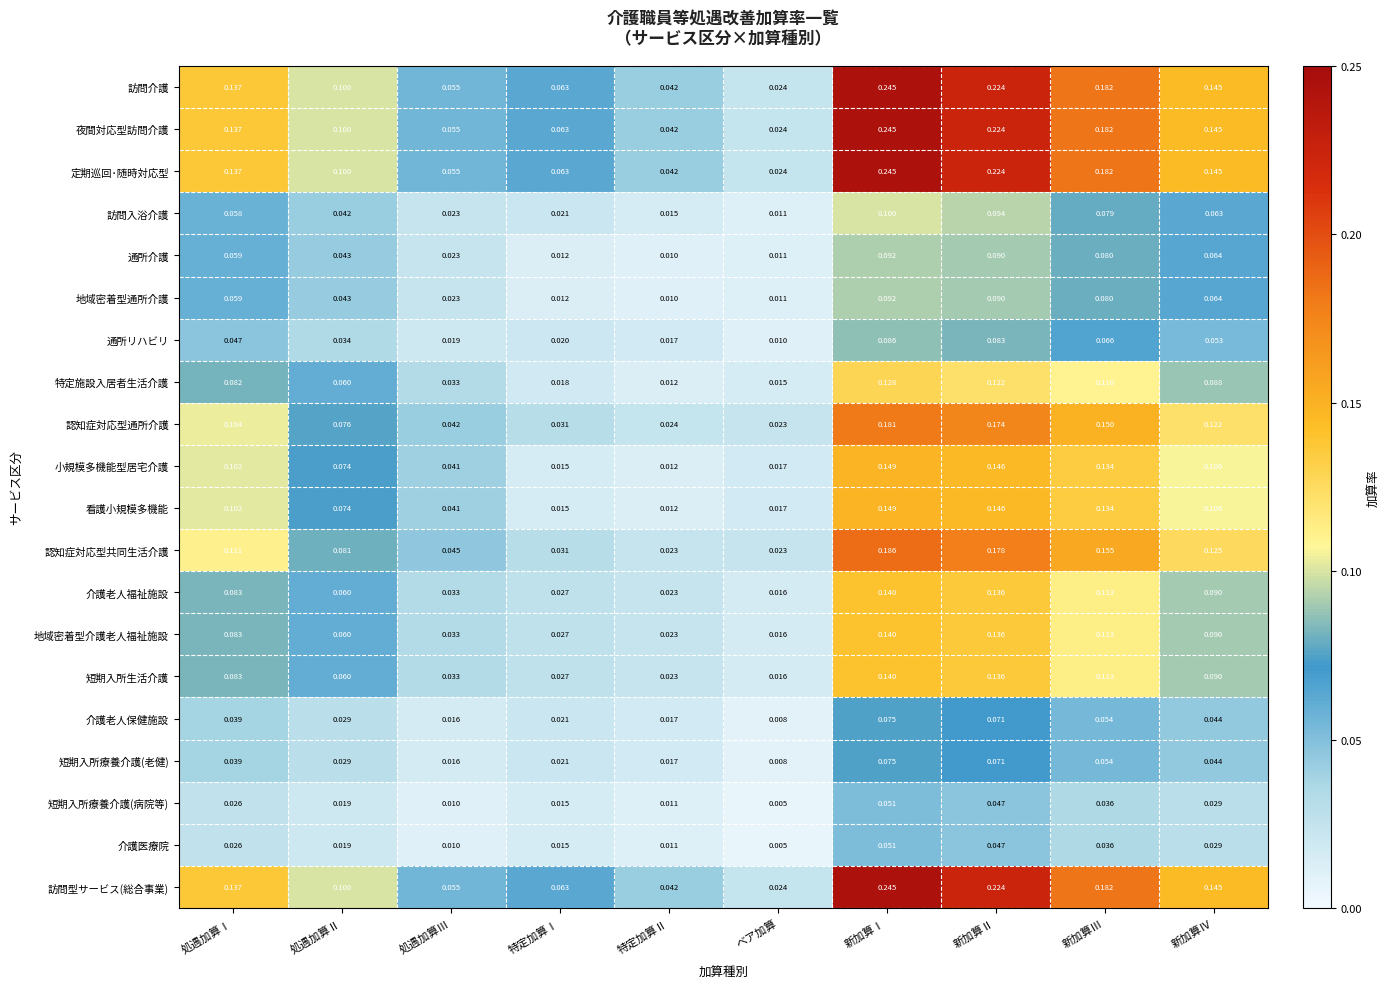

Which label corresponds to the smallest value in the chart?

ベア加算